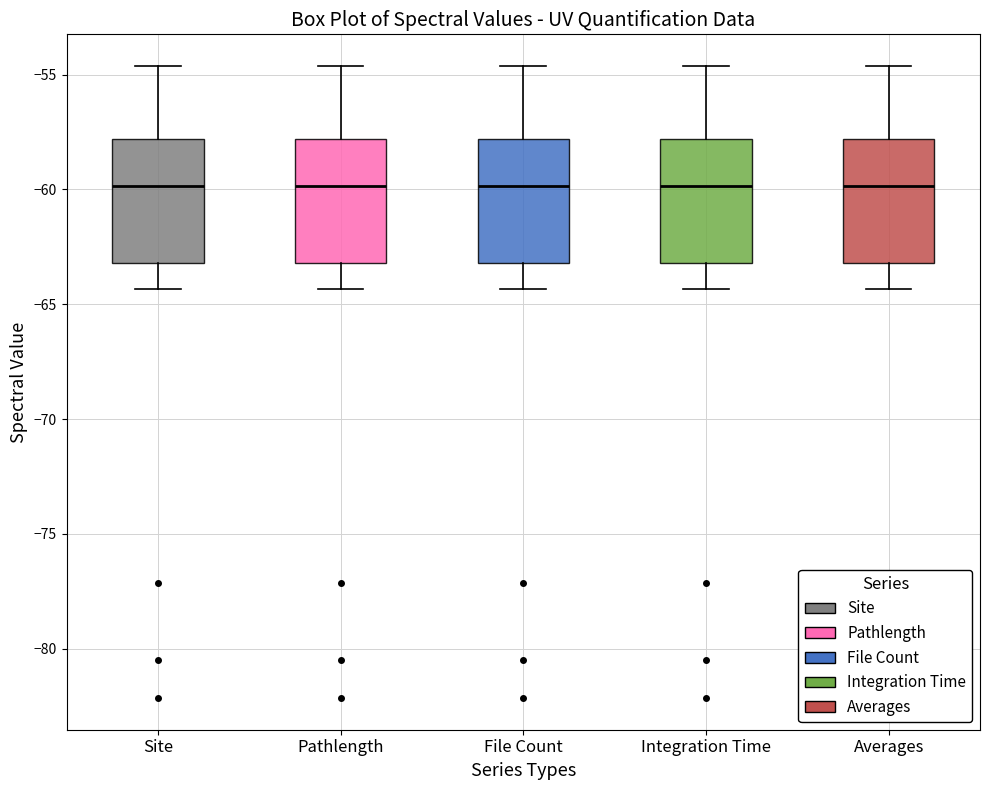

Where does the upper whisker of the box for Site end on the y-axis? The values are not printed on the chart, so give them approximately, as read against the axis.

-54.5